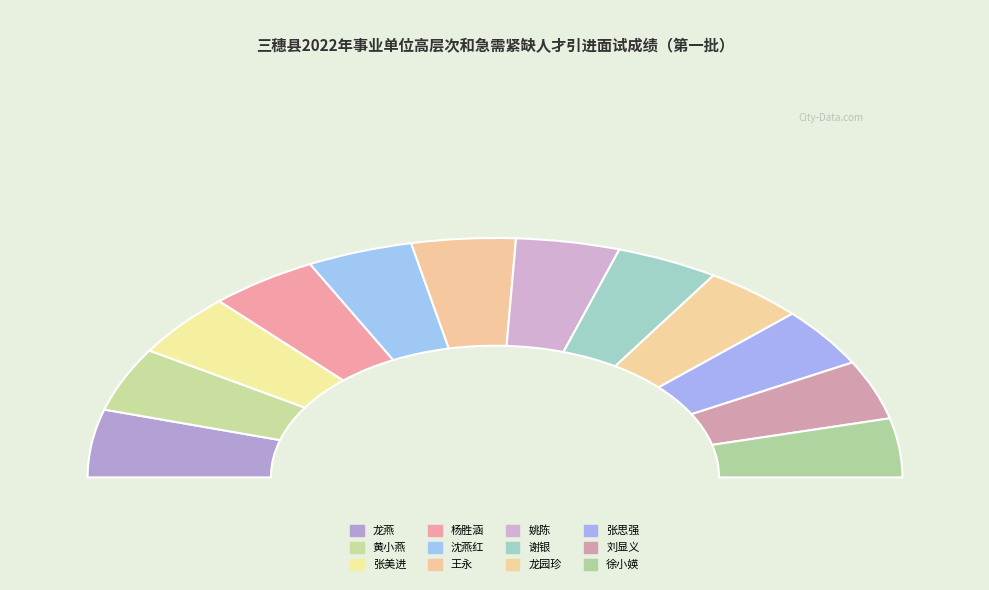

To the nearest percent, what is the combined percentage of 张美进 and 黄小燕?

17%